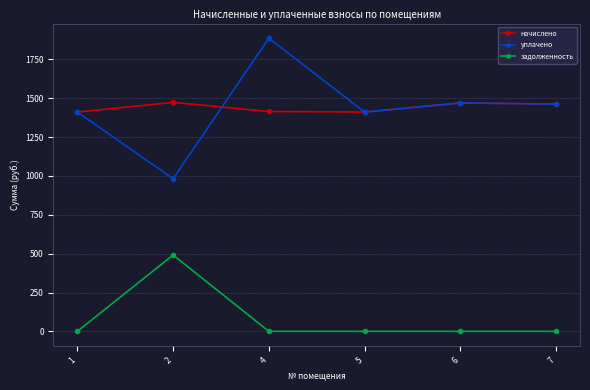

How many data points does each series have?

6